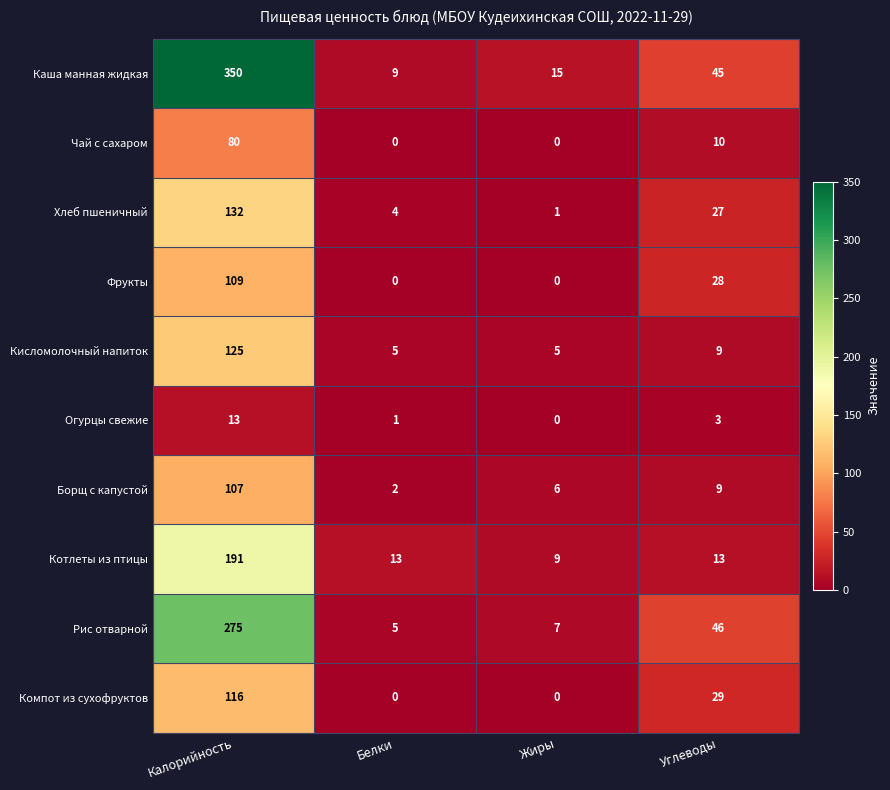

At which category does the chart reach its peak across all series?

Калорийность